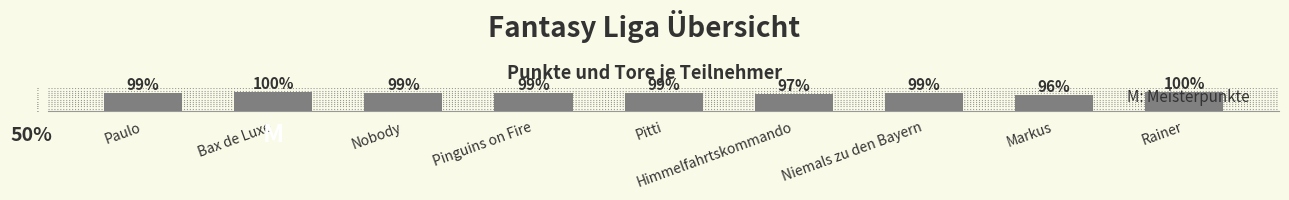

What position from the right is Himmelfahrtskommando?

4